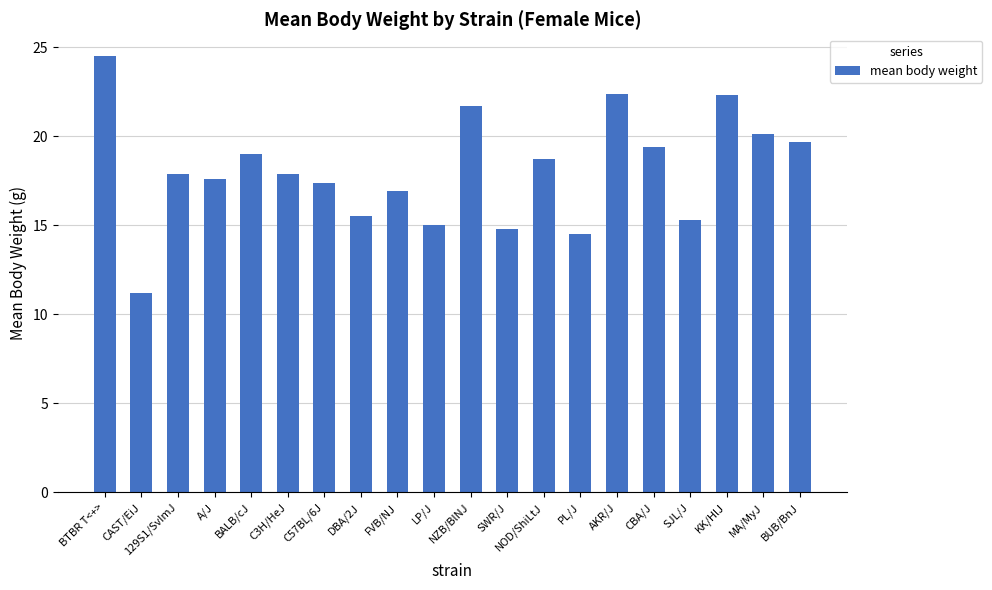

Where does the data first go above 17?

BTBR T<+>